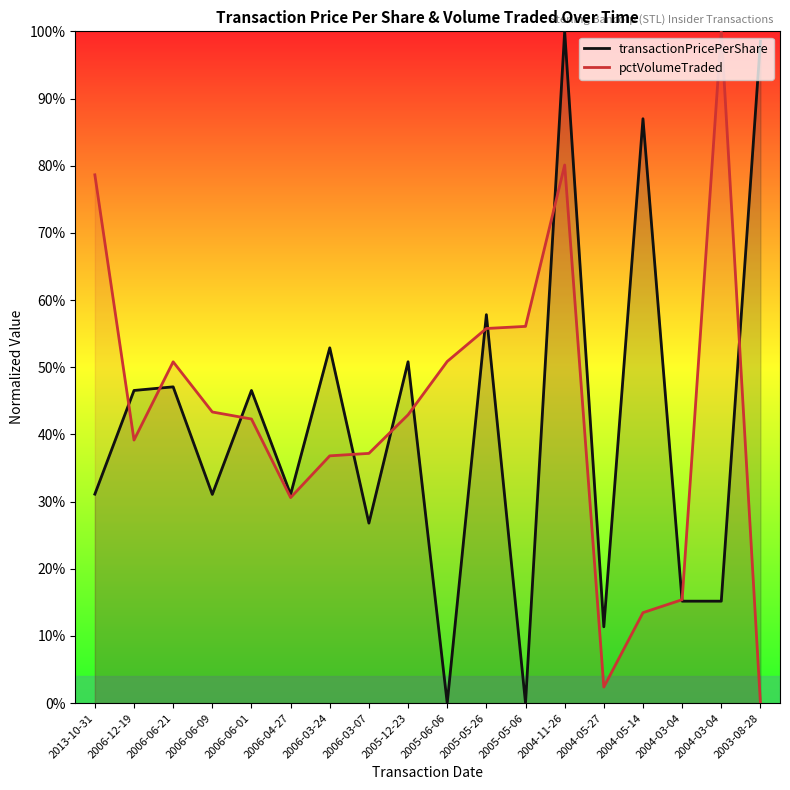

The transactionPricePerShare series shows -0.5 at 2005-06-06. True or false?

False